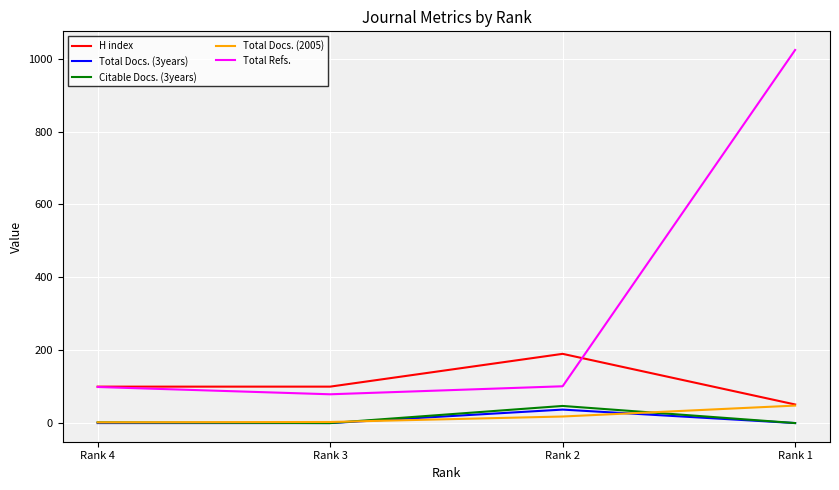

What is the minimum value for Total Refs.?

79